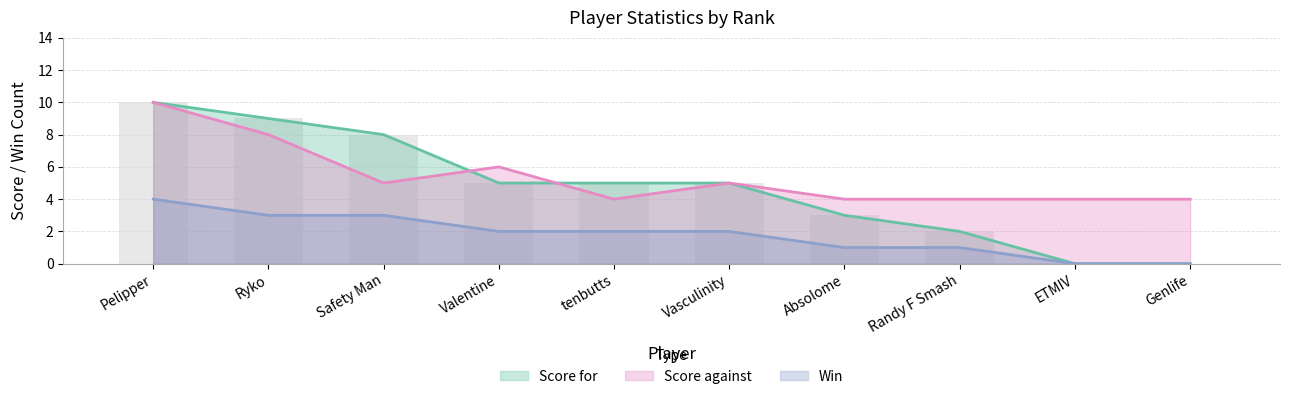

The value of Score against at 2 is 12. True or false?

False